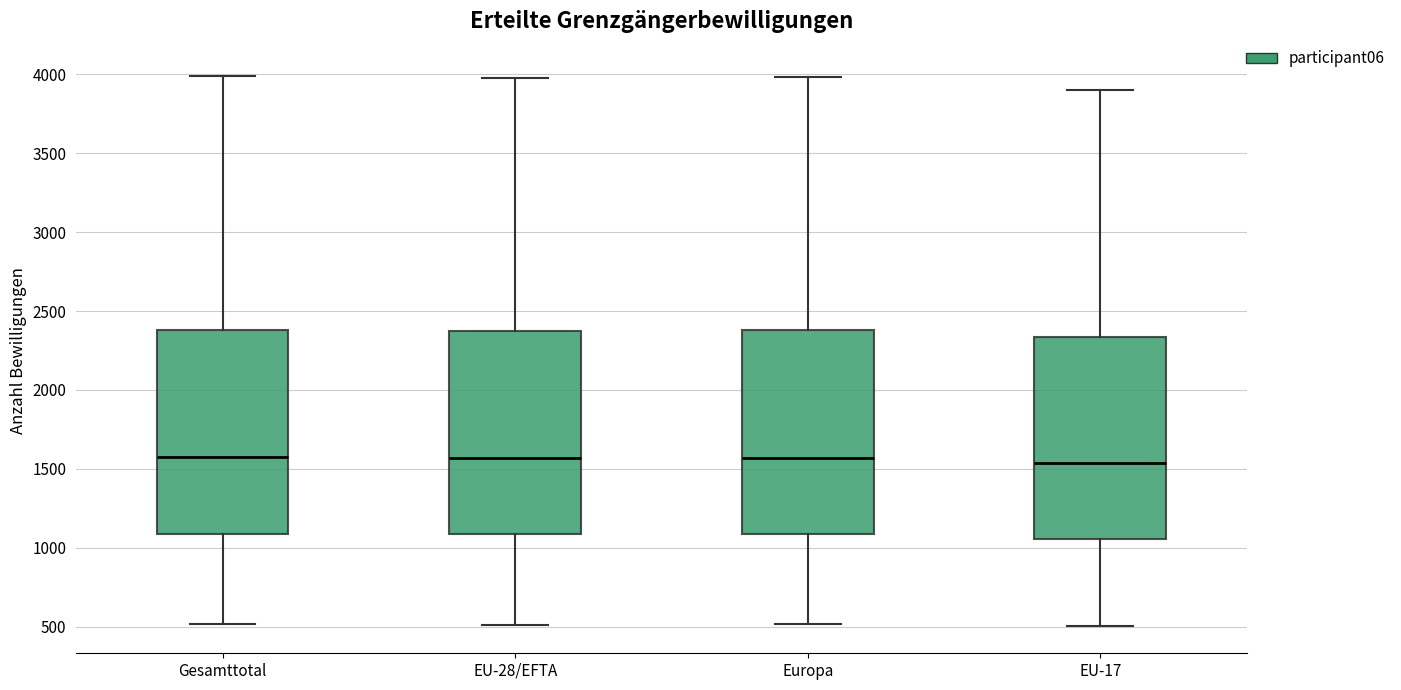

Where does the median line of the box for EU-17 sit on the y-axis? The values are not printed on the chart, so give them approximately, as read against the axis.

1550